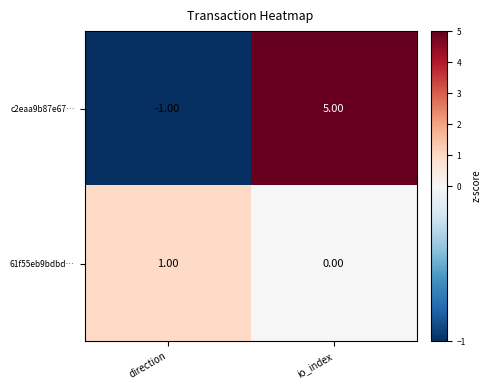

Which series changed the most between direction and io_index?

c2eaa9b87e67…